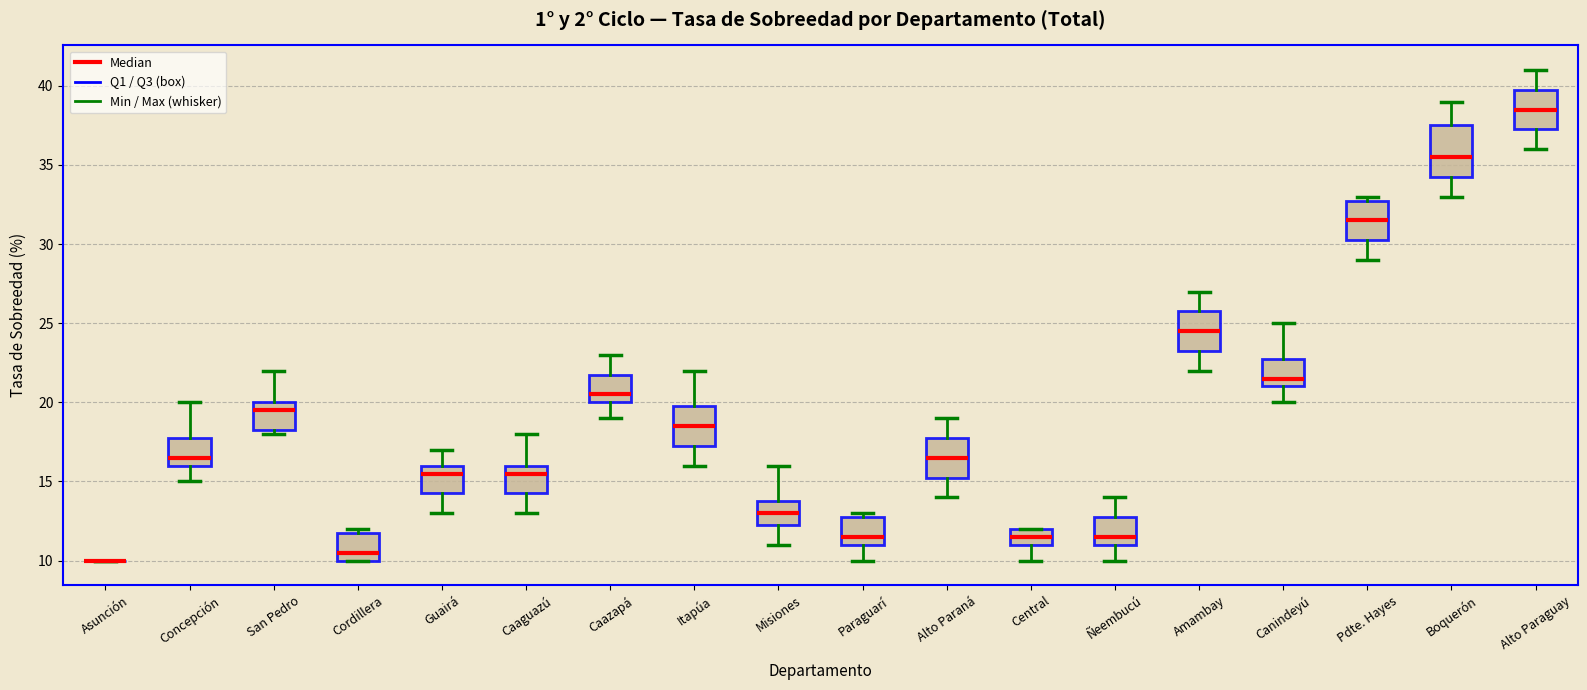

Where is the upper edge of the box for Boquerón on the y-axis? The values are not printed on the chart, so give them approximately, as read against the axis.

37.5